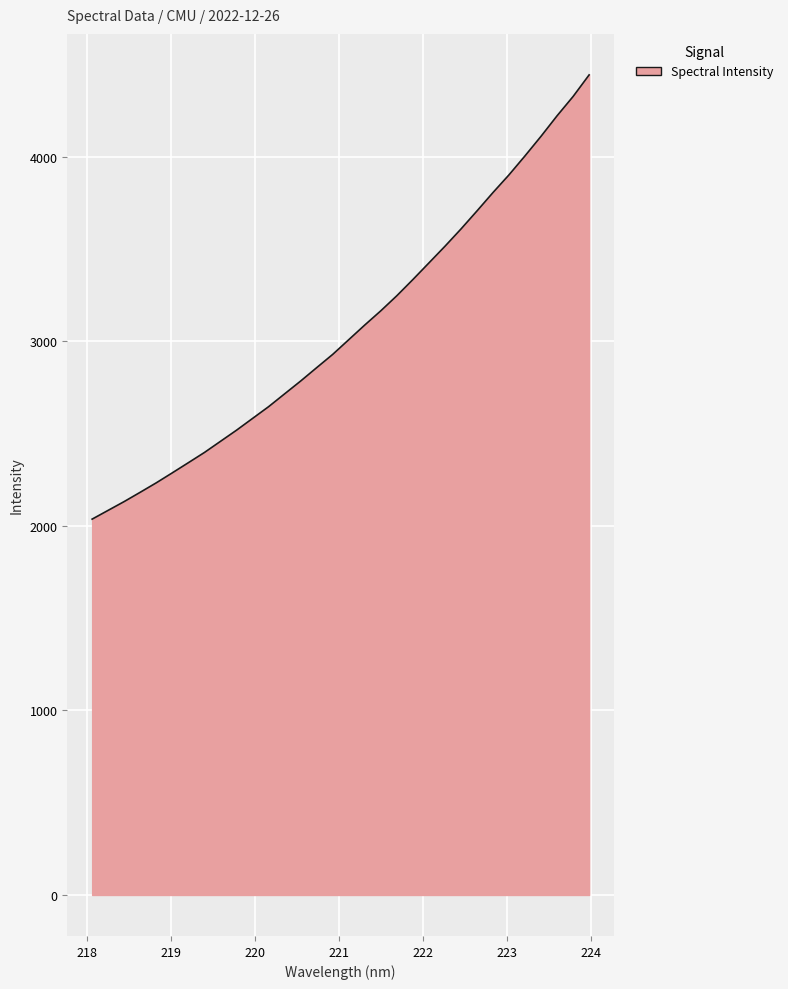

What is the difference between the maximum and minimum values?

2407.5